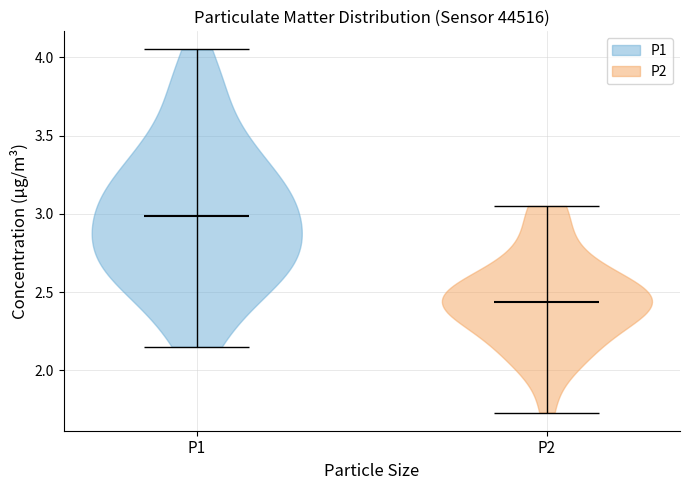

Which violin has the lowest median line?

P2